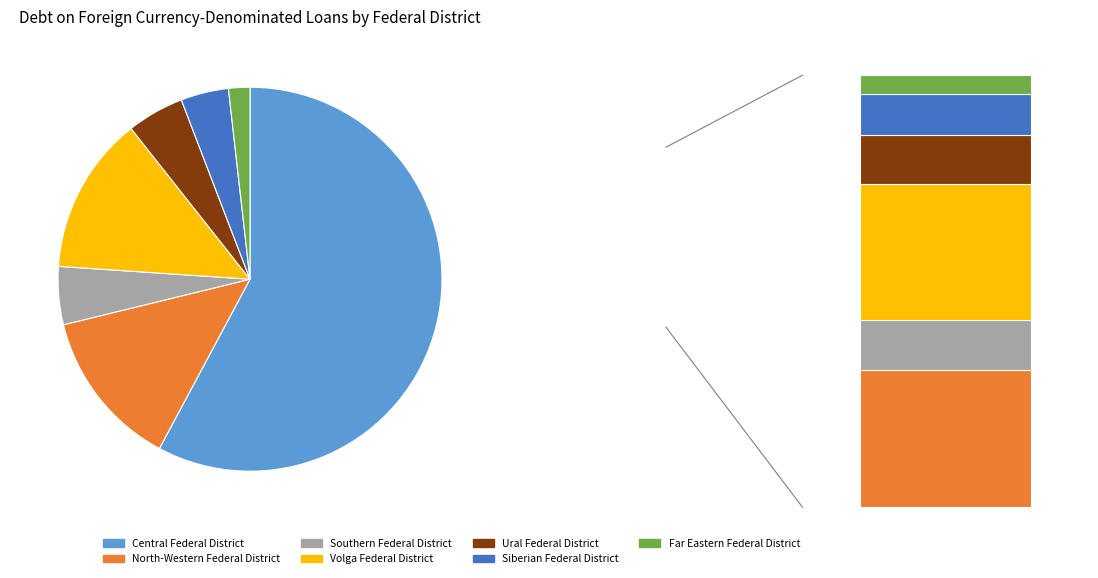

What is the change in value from Central Federal District to Far Eastern Federal District?

-1726712